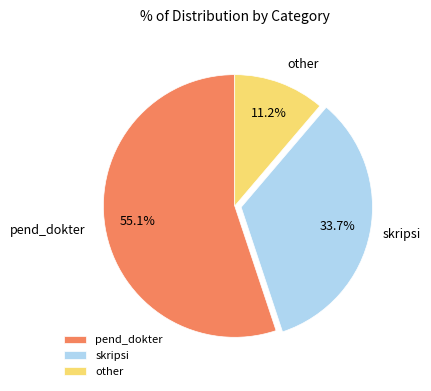

What percentage do other and pend_dokter together represent?

66.3%